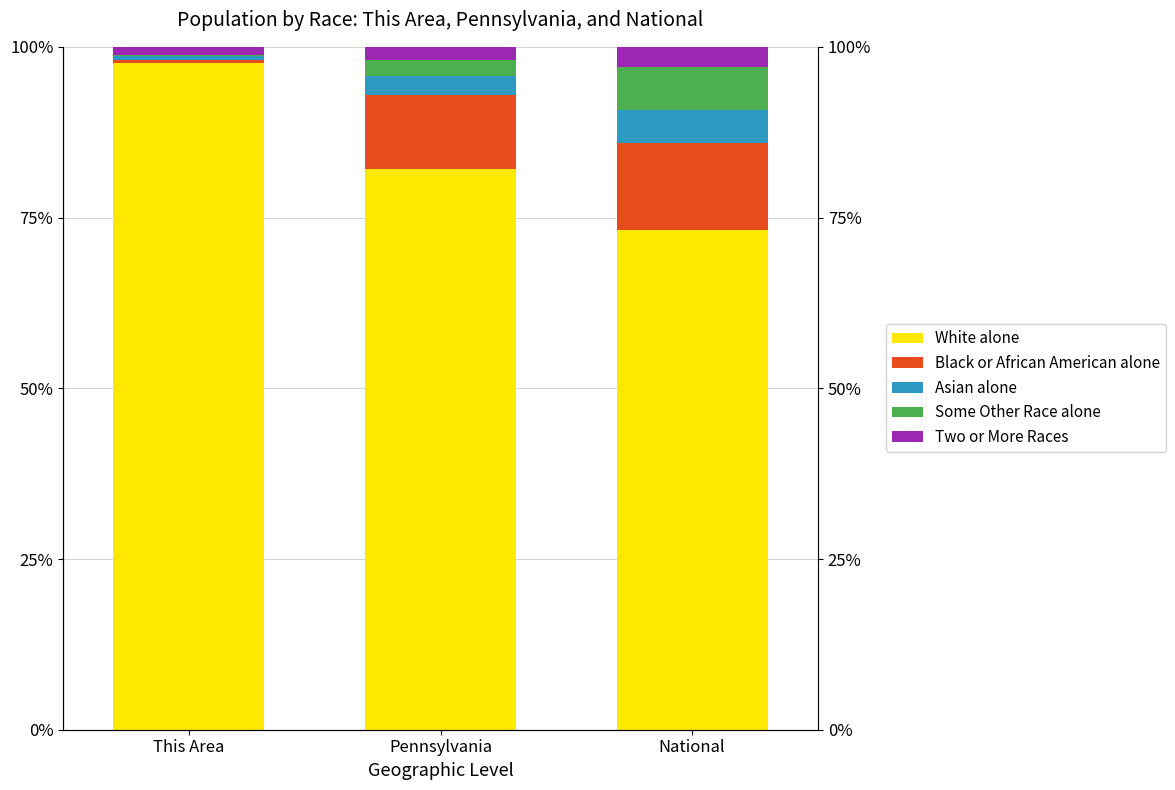

The White alone series shows 97.7 at This Area. True or false?

True